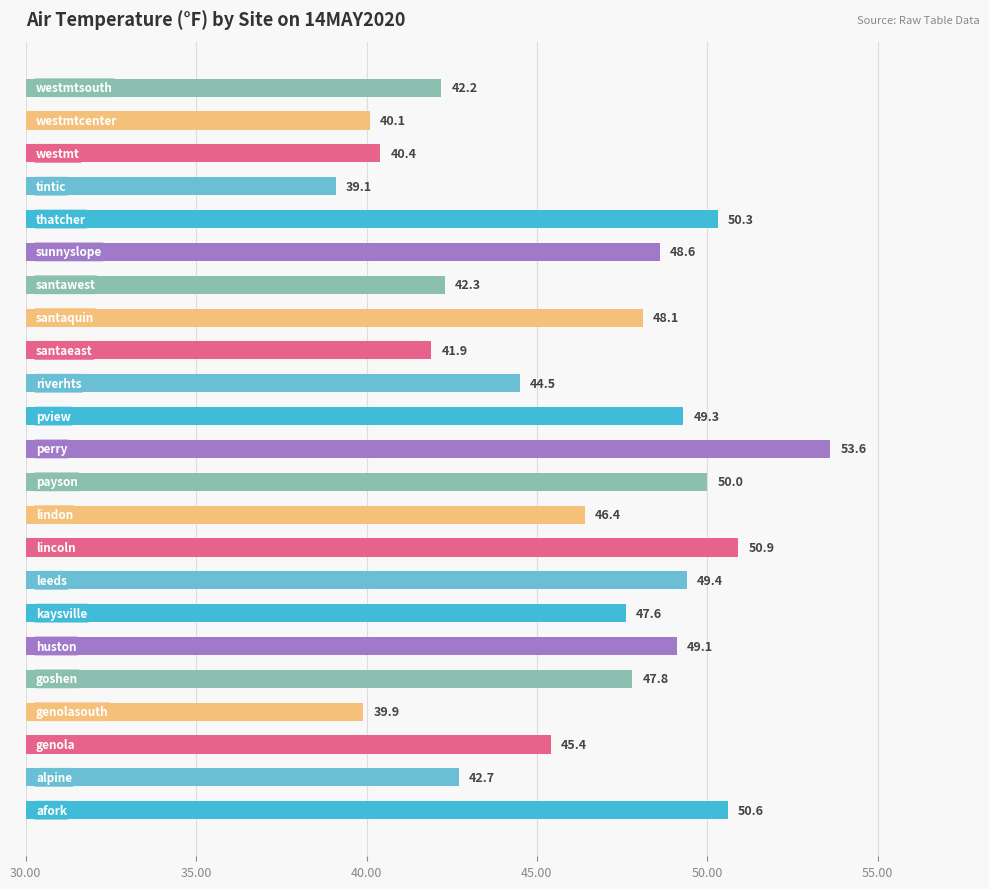

What is the average value?

46.1